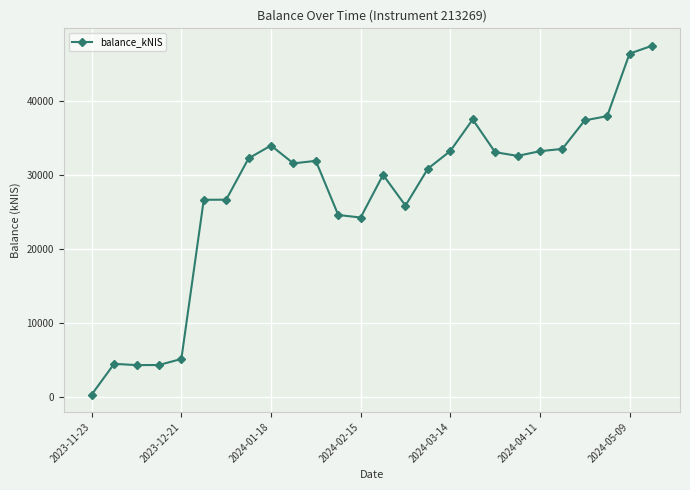

What is the sum of all values?

709392.4